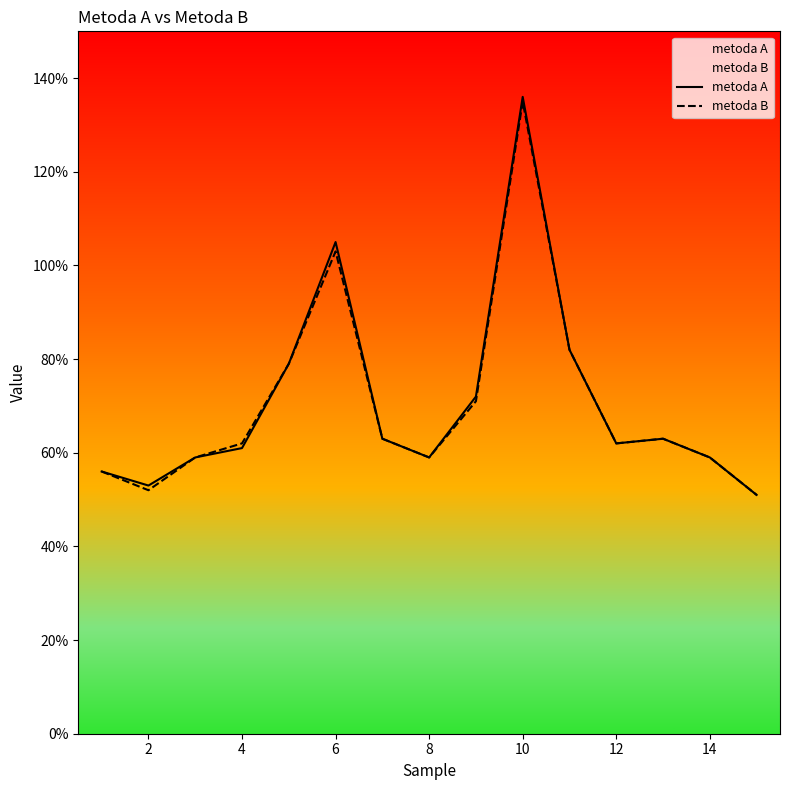

How many lines are shown in the chart?

2